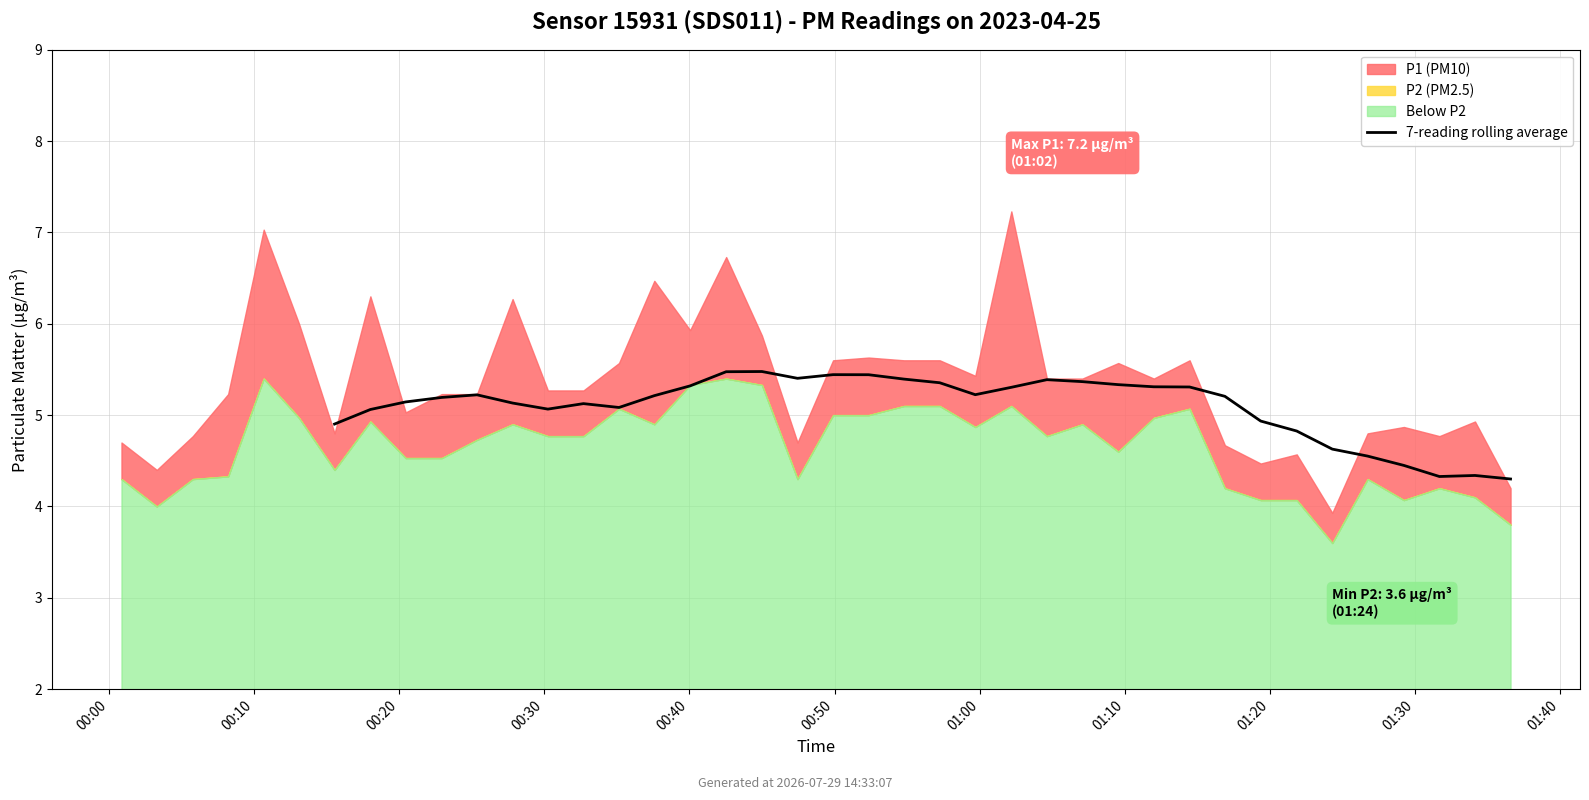

Reading left to right, extract all data points from this chart.

4.9	5.1	5.1	5.2	5.2	5.1	5.1	5.1	5.1	5.2	5.3	5.5	5.5	5.4	5.4	5.4	5.4	5.4	5.2	5.3	5.4	5.4	5.3	5.3	5.3	5.2	4.9	4.8	4.6	4.6	4.4	4.3	4.3	4.3